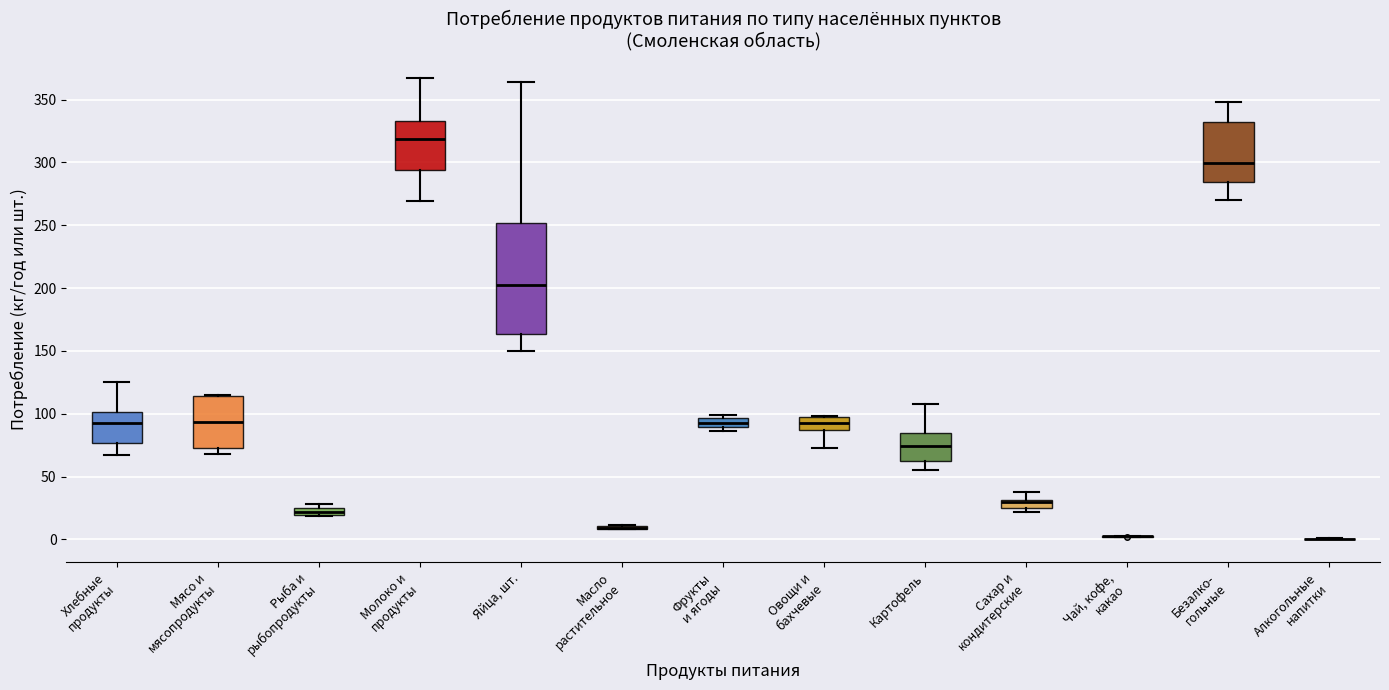

Comparing the boxes themselves (not the whiskers), which one is the tallest?

Яйца, шт.